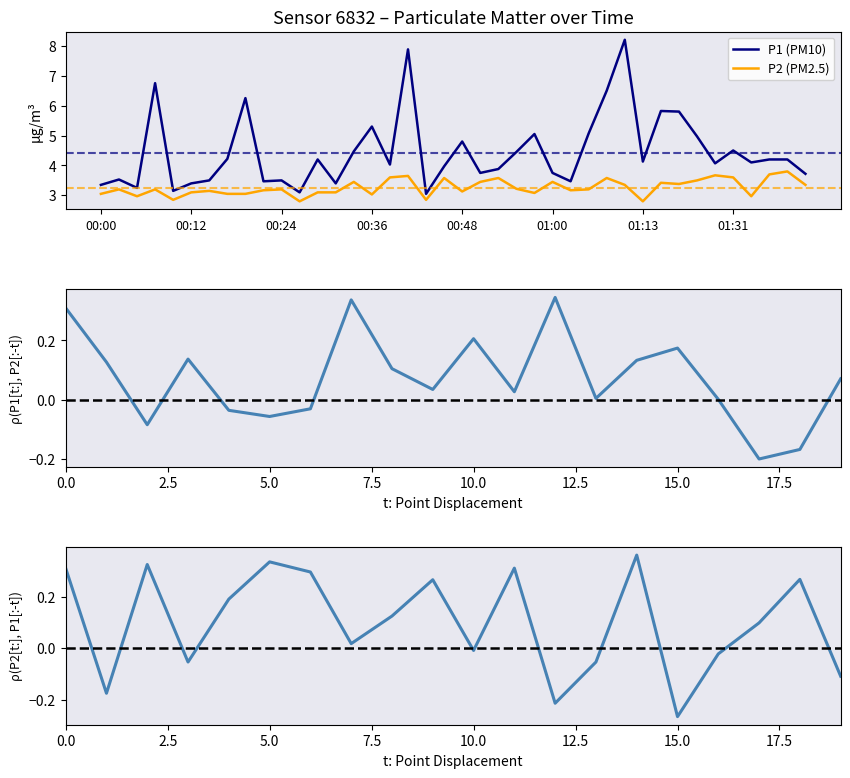

Is the value of P1 at 29 greater than the value of P2 at 8?

Yes